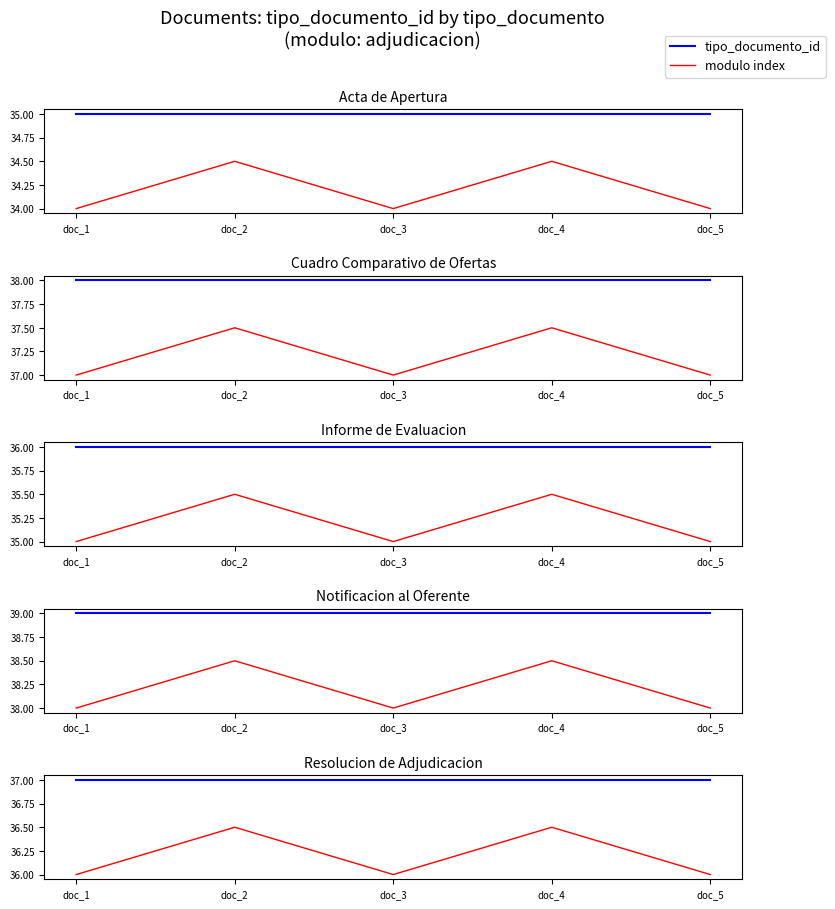

How many data points in modulo index are above 36?

2